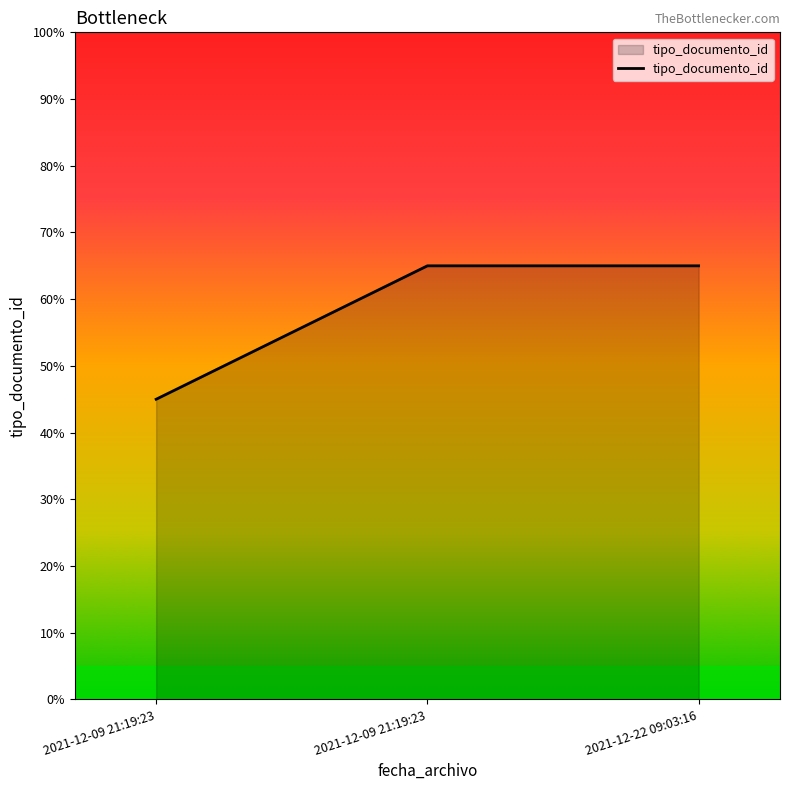

The value at 2021-12-09 21:19:23 is 15. True or false?

False